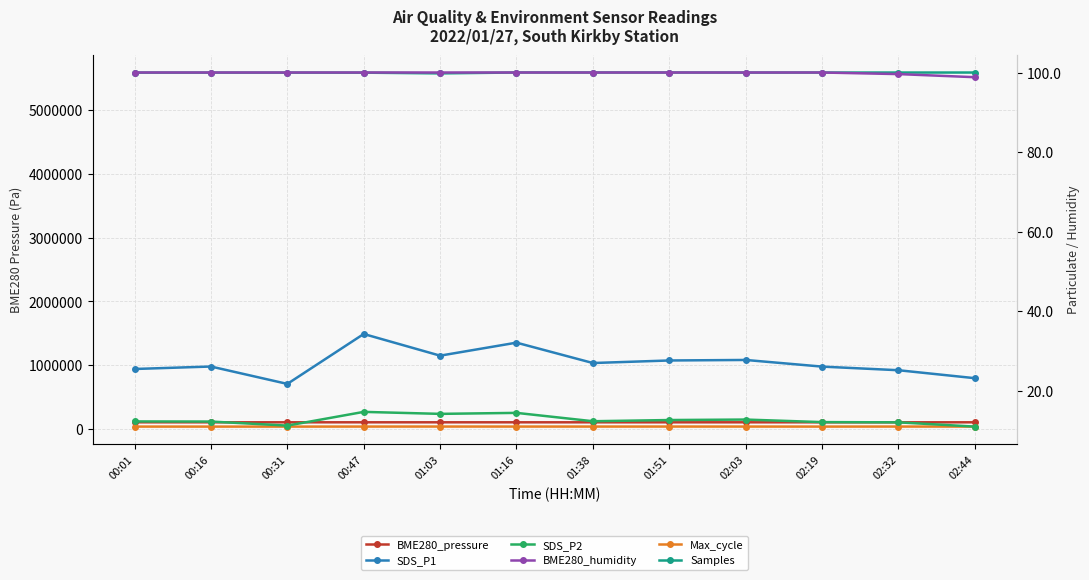

At 01:03, list the series in order from smallest to largest.

SDS_P2, SDS_P1, BME280_humidity, Max_cycle, BME280_pressure, Samples